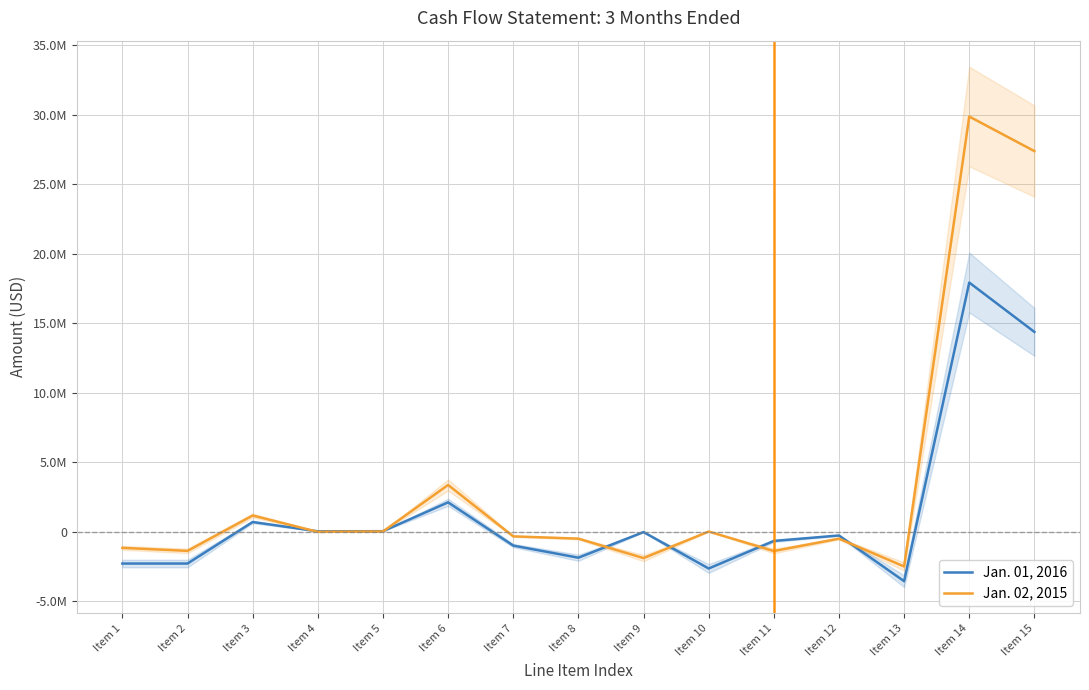

Which category has the highest value across all series?

Item 14